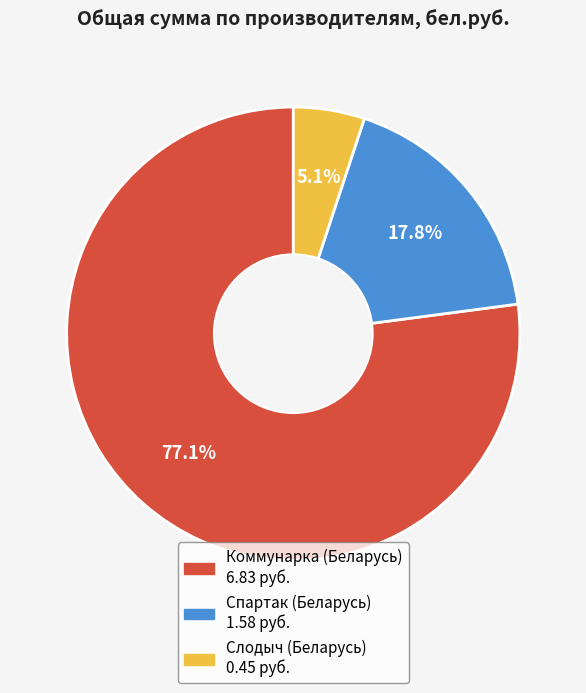

Rank the categories by value from lowest to highest.

Слодыч (Беларусь), Спартак (Беларусь), Коммунарка (Беларусь)